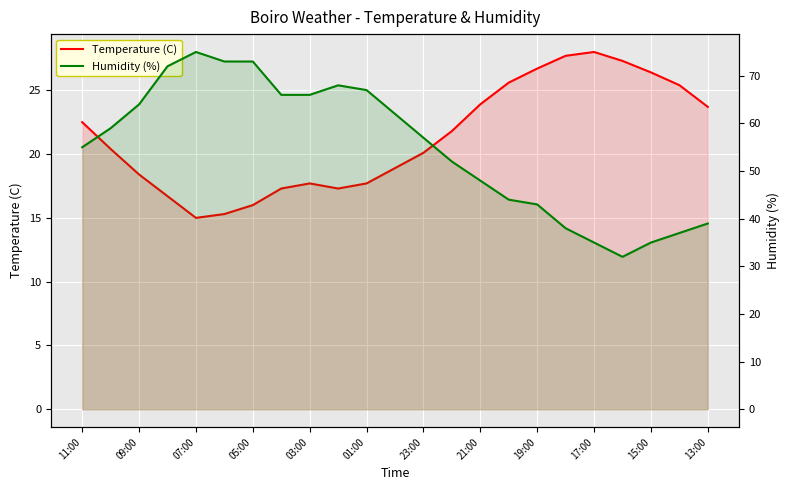

Which series has the largest total across all categories?

Humidity (%)